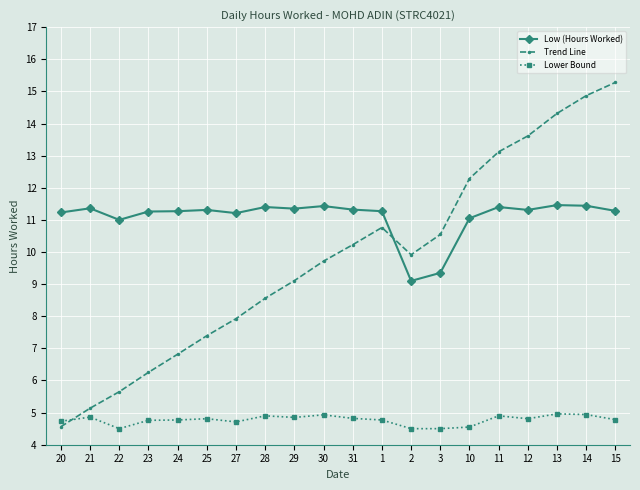

What is the lowest value of the Trend Line series?

4.6